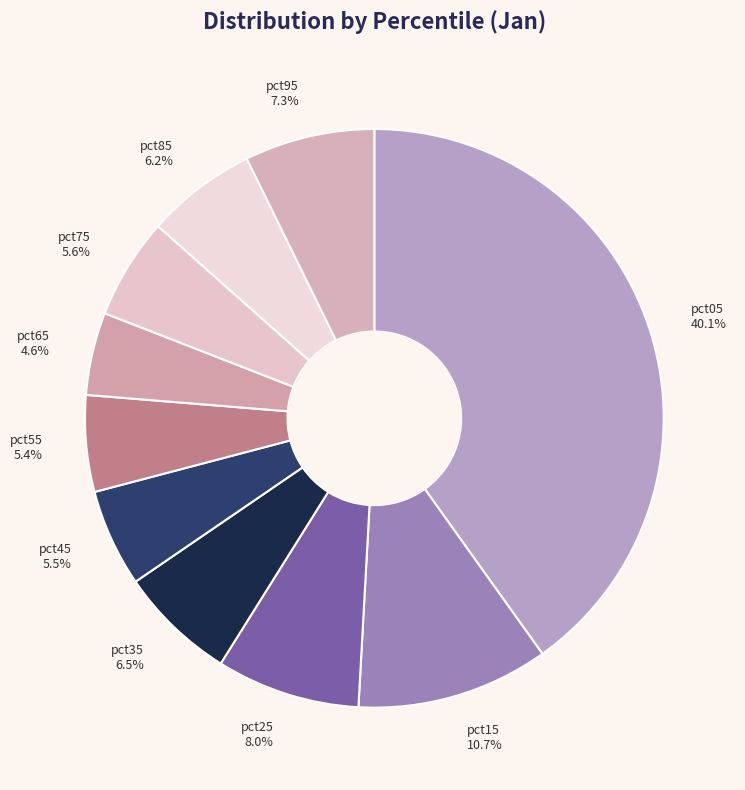

The pct25 slice represents 8% of the pie. True or false?

True